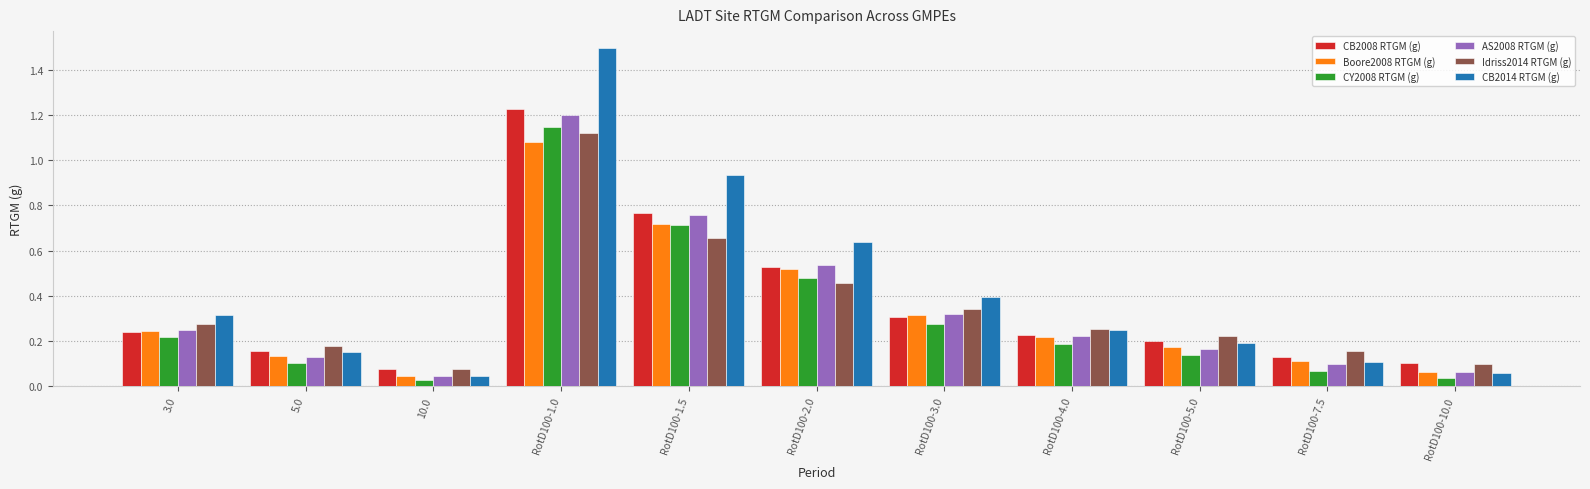

Are the bars horizontal?

No